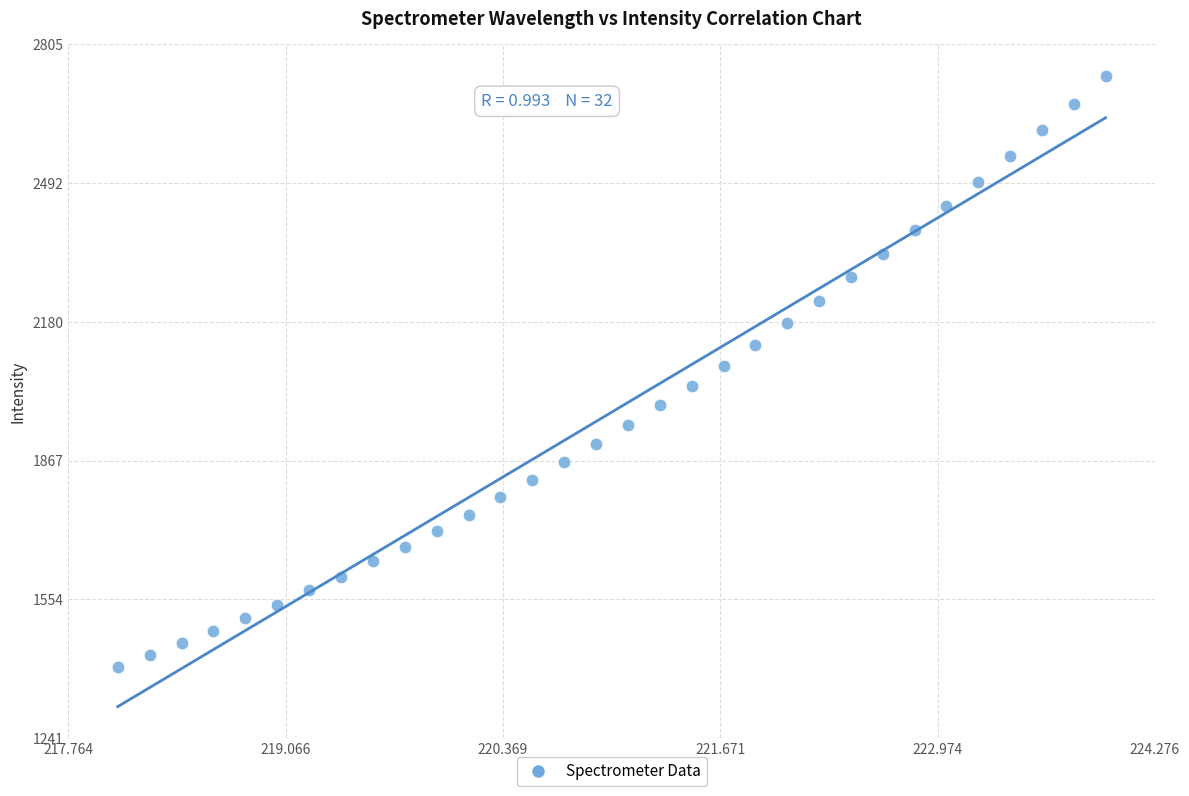

What is the range of Y values (max minus min)?

1331.5